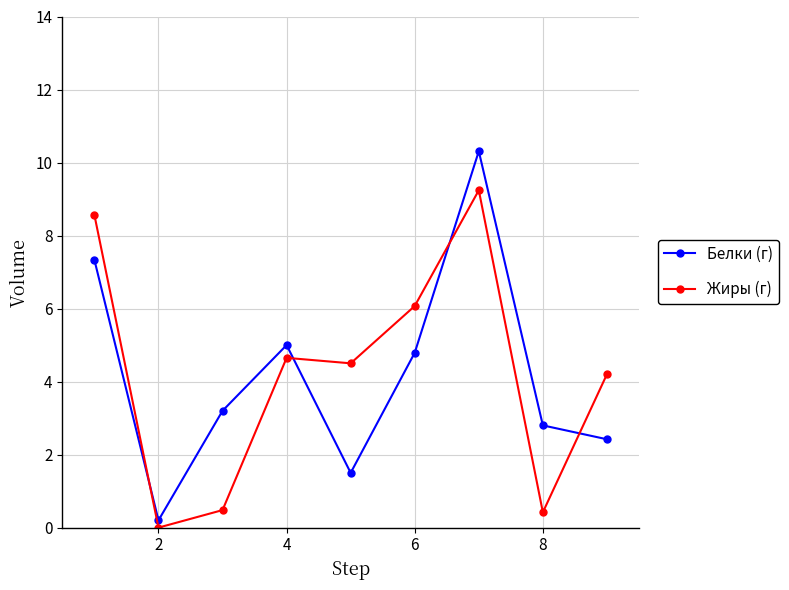

Which series has the largest range (max minus min)?

Белки (г)